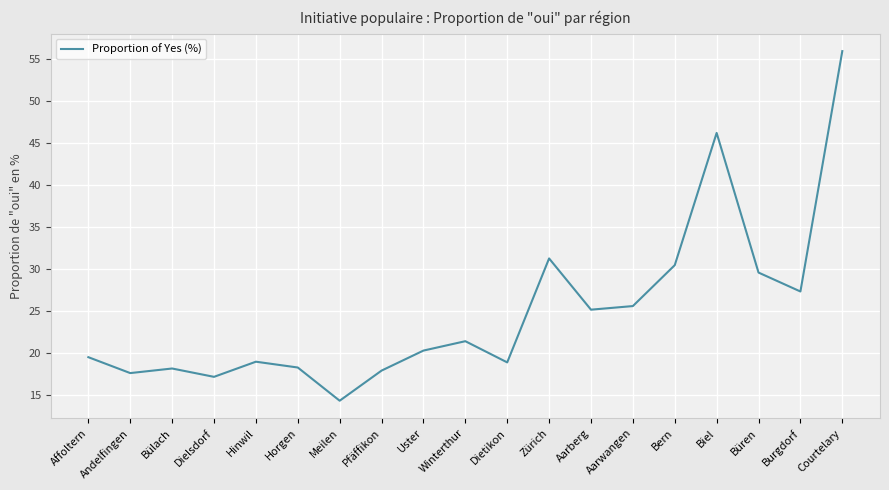

What is the approximate value at Affoltern?

19.5